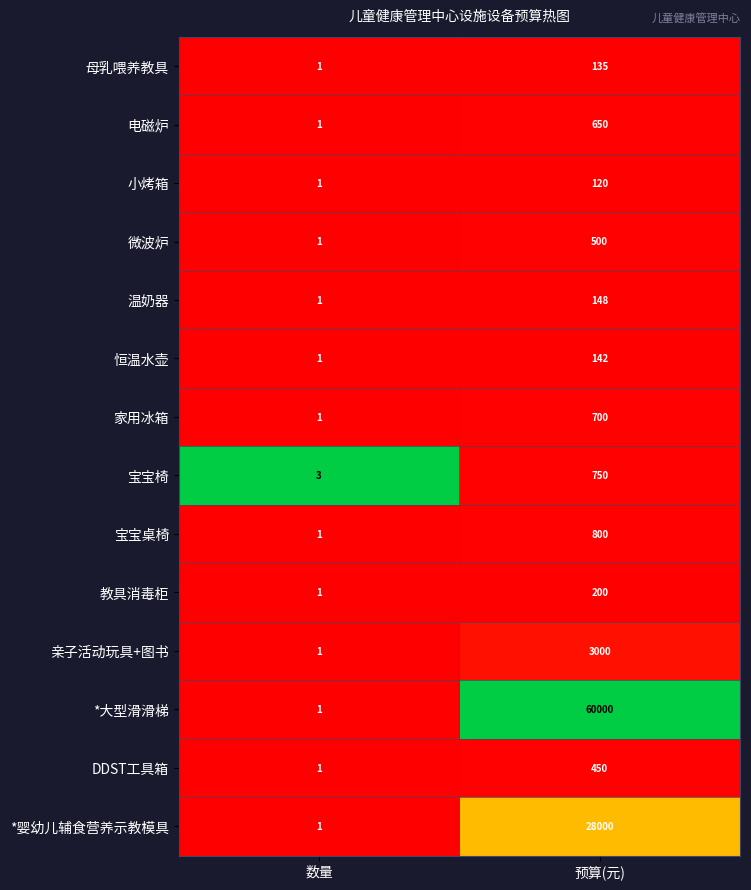

What is the approximate value of 宝宝桌椅 at 预算(元)?

800